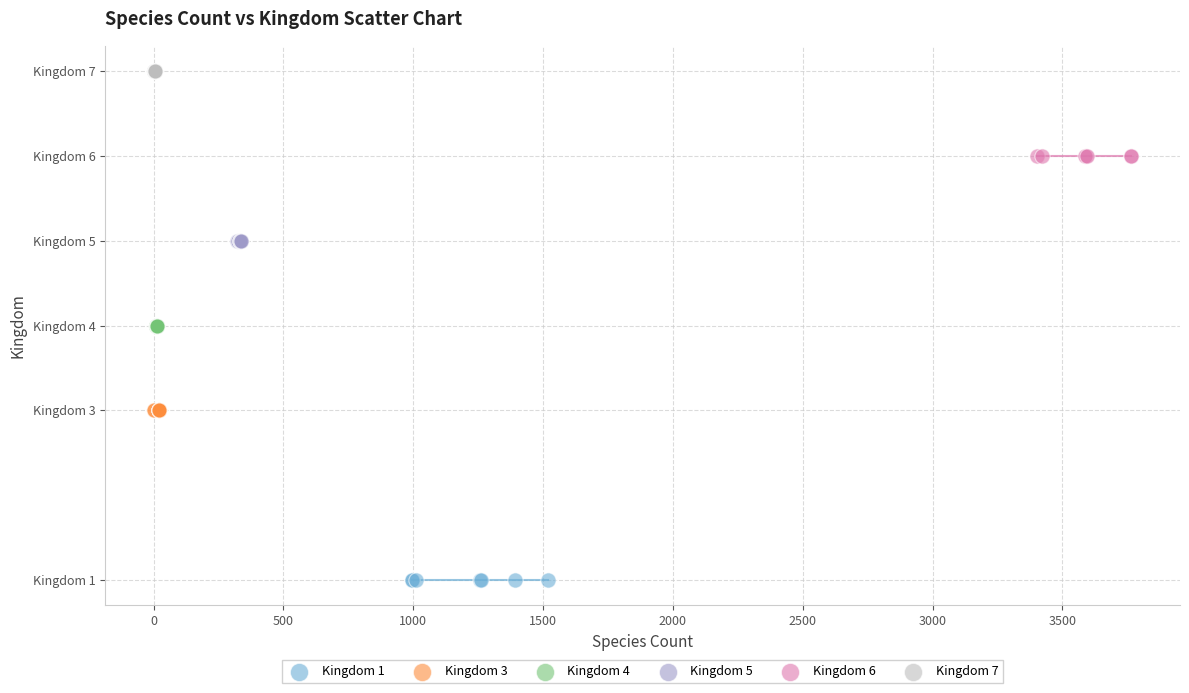

Which series contains the lowest Y value?

Kingdom 1